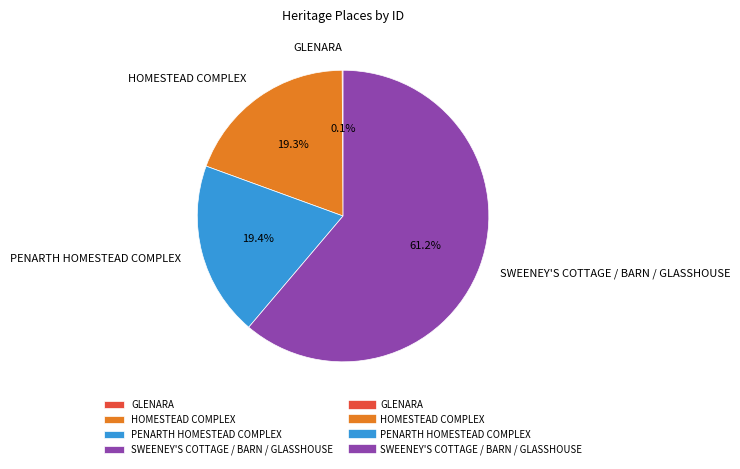

Which slice represents more than half of the pie?

SWEENEY'S COTTAGE / BARN / GLASSHOUSE